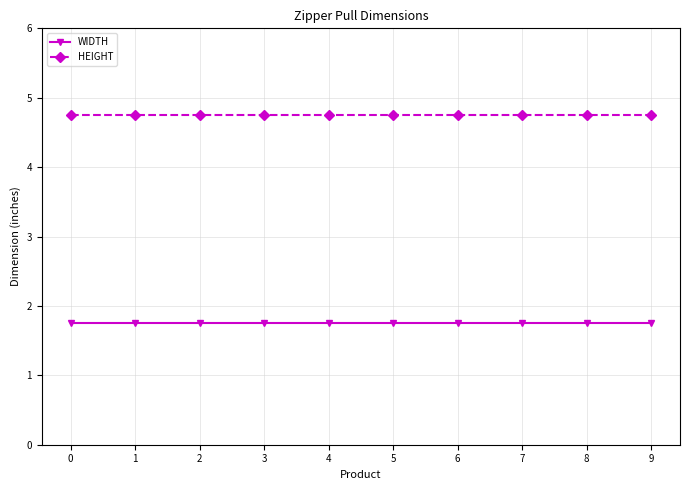

What is the difference between the highest and lowest values at 6?

3.0